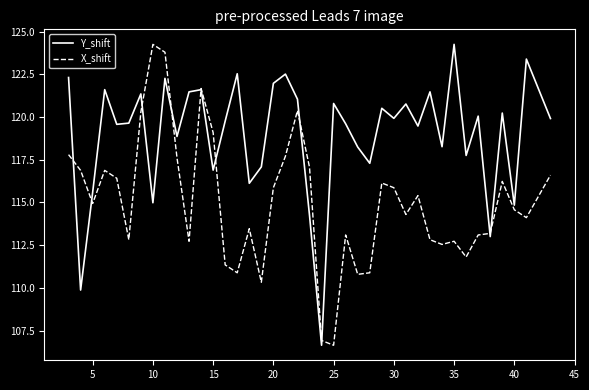

Rank the series by their average value, from highest to lowest.

Y_shift, X_shift